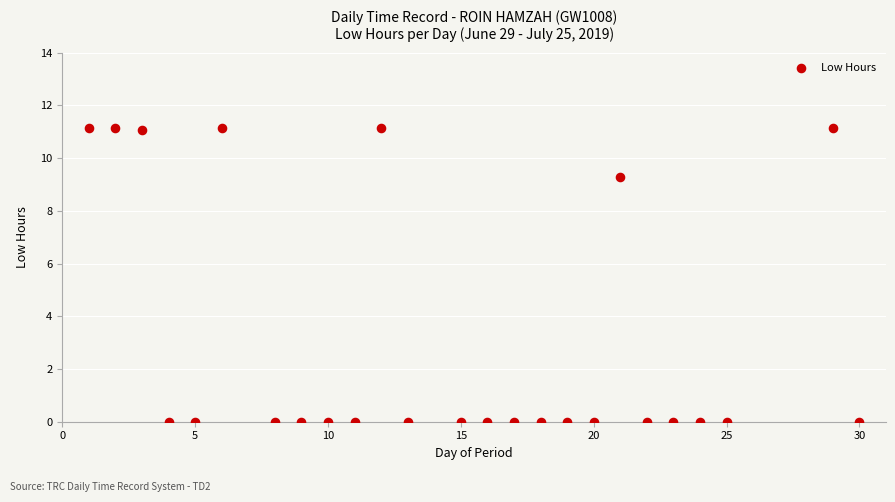

What is the range of Y values (max minus min)?

11.2